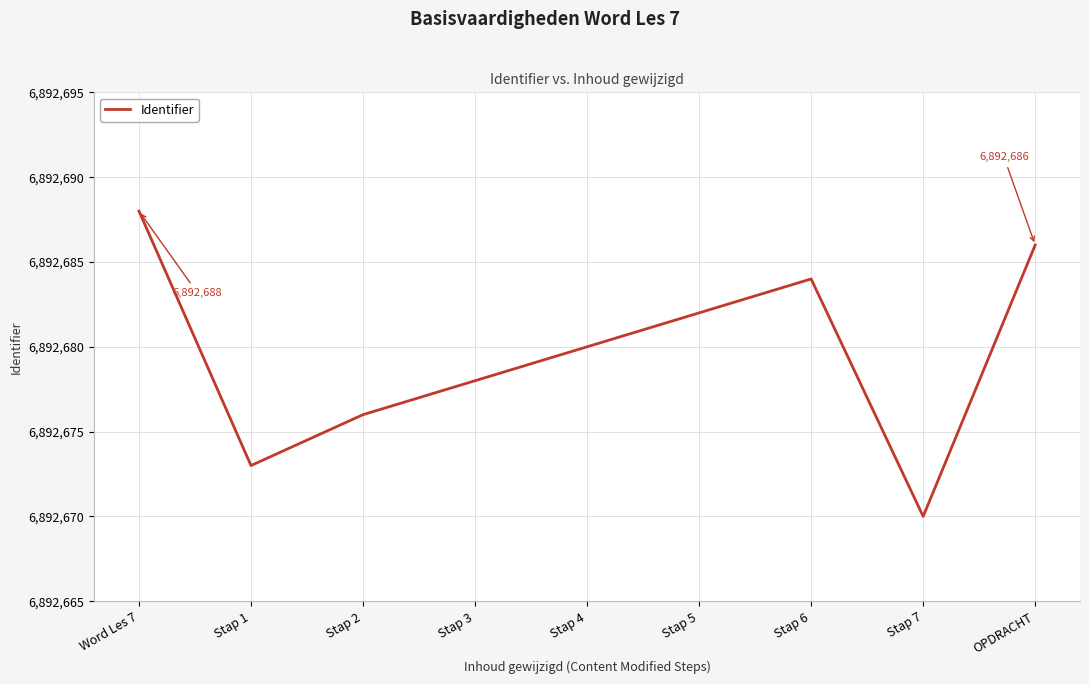

What position from the right is Stap 6?

3